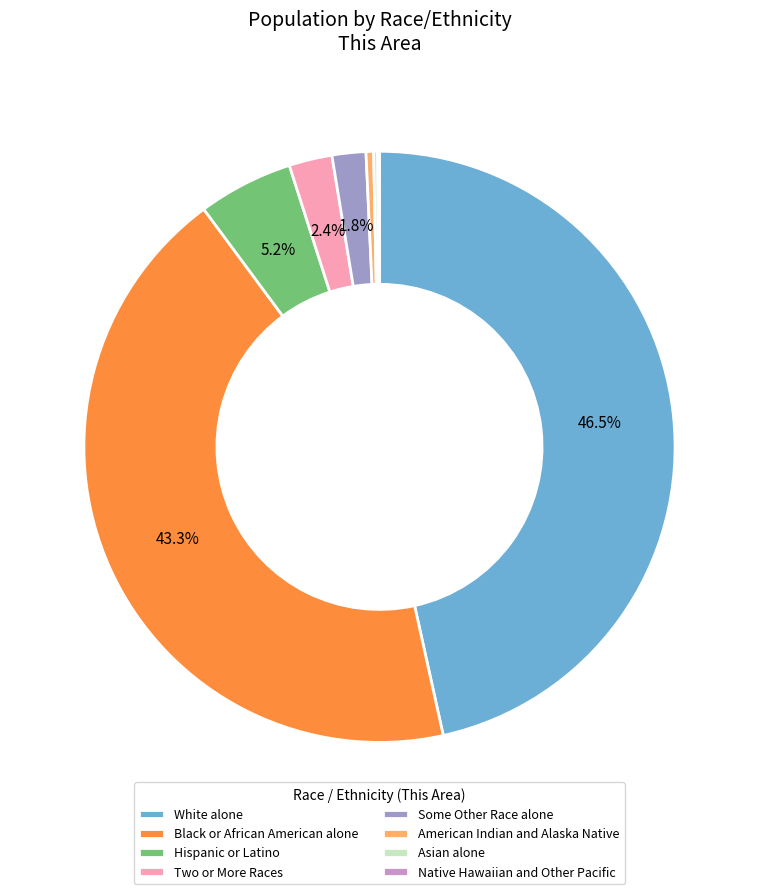

Does any single category account for the majority?

No